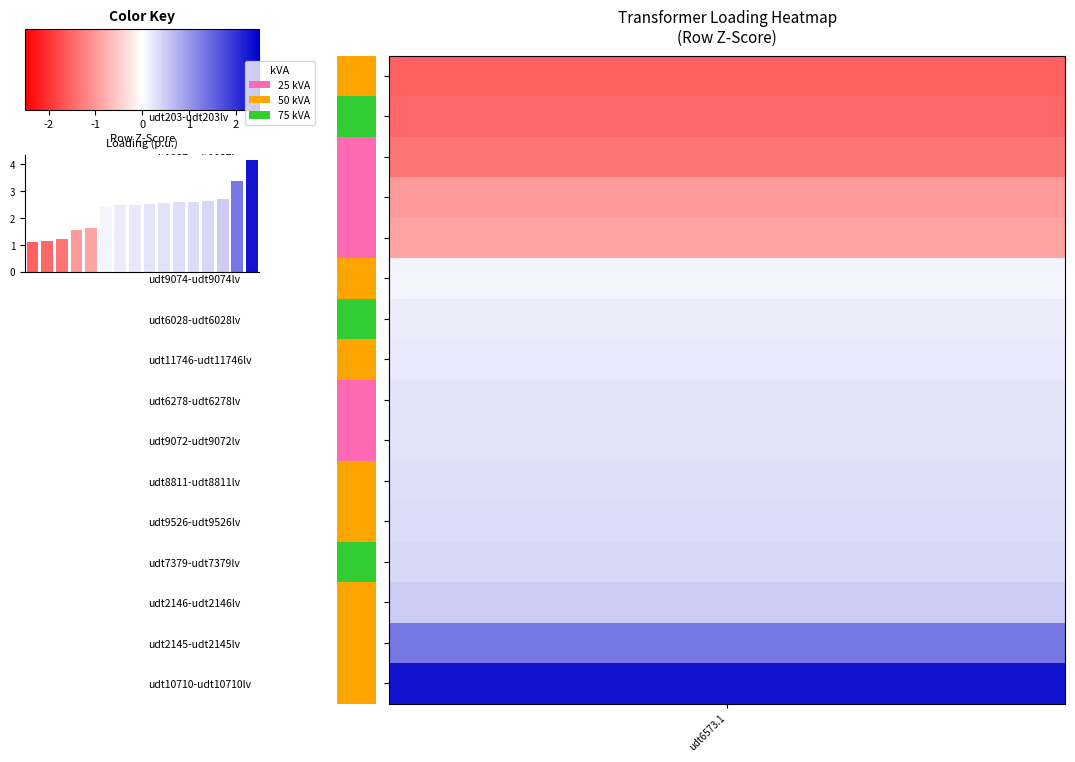

The chart shows a value of 0.9 at 4. True or false?

False